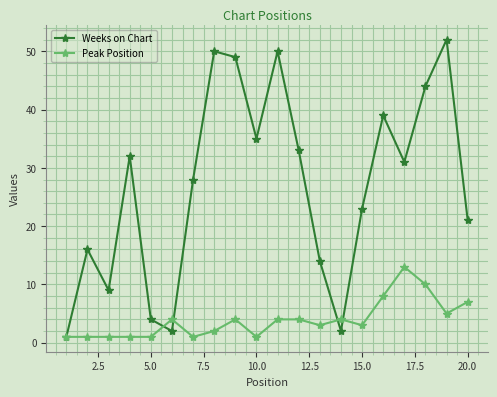

Which series has the widest spread of values?

Weeks on Chart